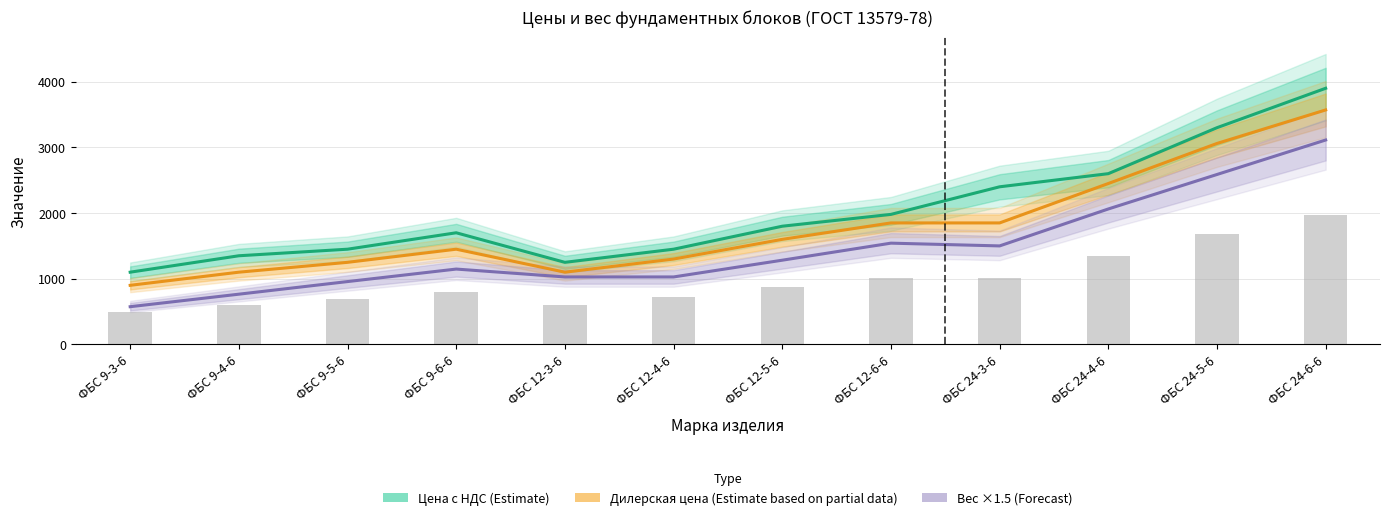

What is the value of the Дилерская цена (Estimate based on partial data) bar at the 10th from the left?

2450.0